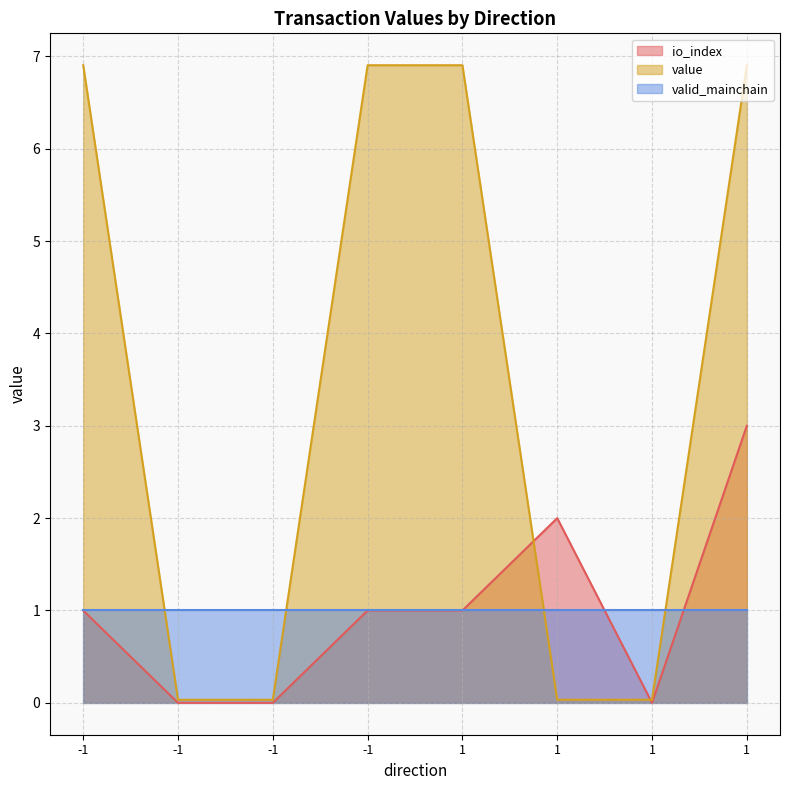

Where do value and io_index first cross each other?

1 and 1